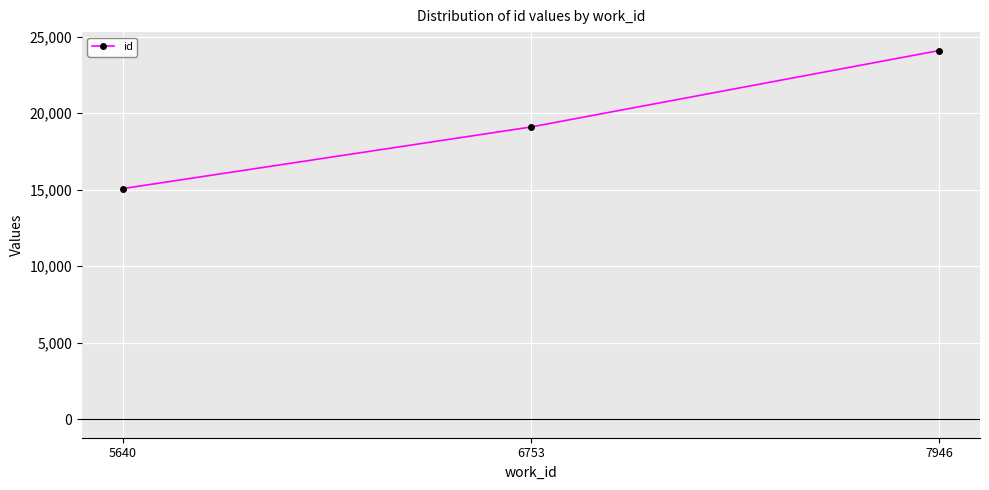

What is the minimum value shown in the chart?

15076